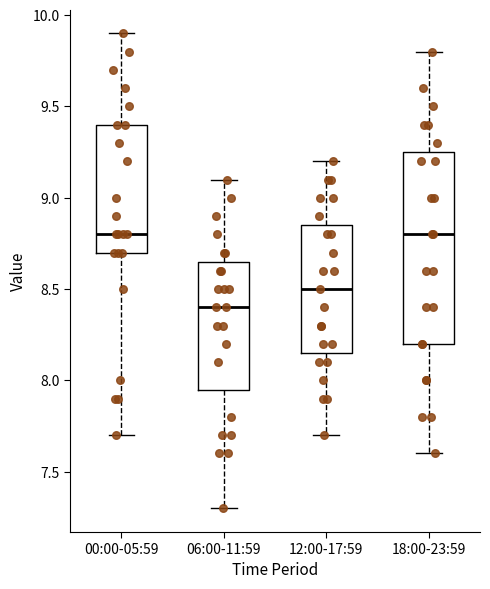

Which box has the lowest median line?

06:00-11:59